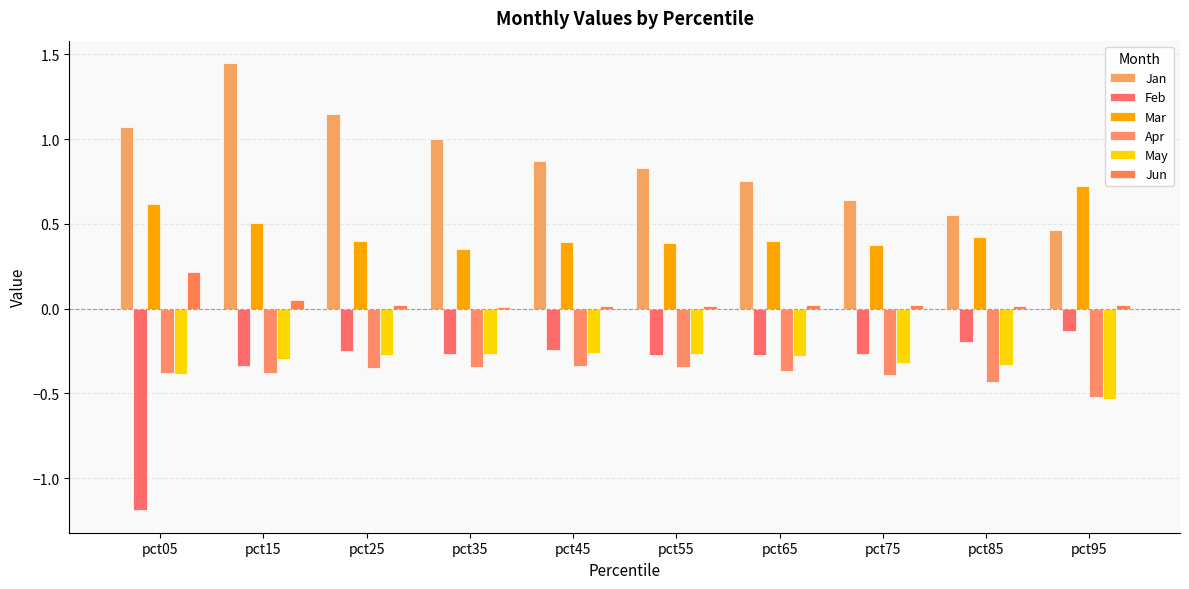

List the labels in order of May value, largest first.

pct45, pct35, pct55, pct25, pct65, pct15, pct75, pct85, pct05, pct95